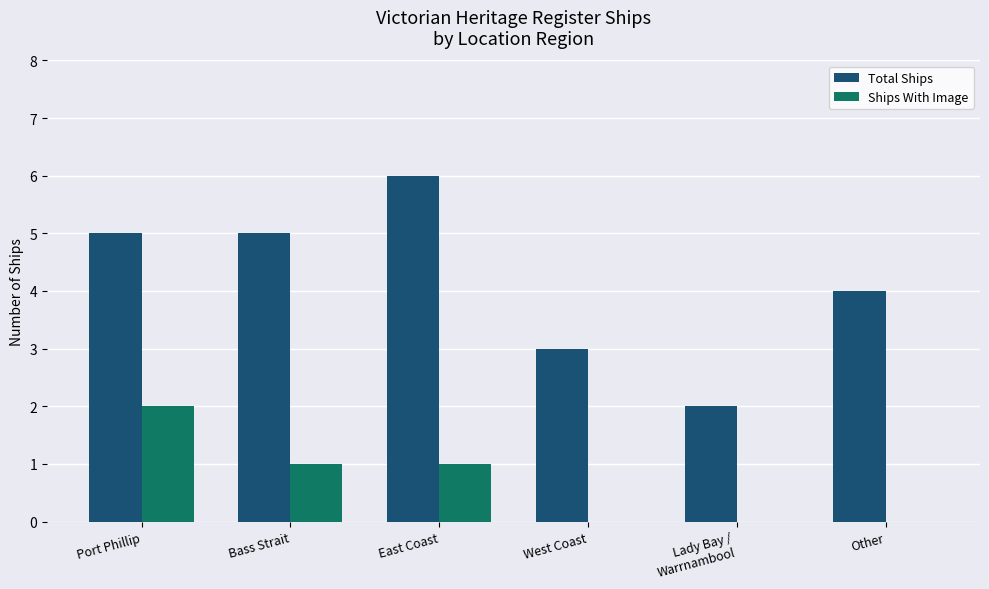

Is the value of Total Ships at West Coast greater than the value of Ships With Image at Bass Strait?

Yes